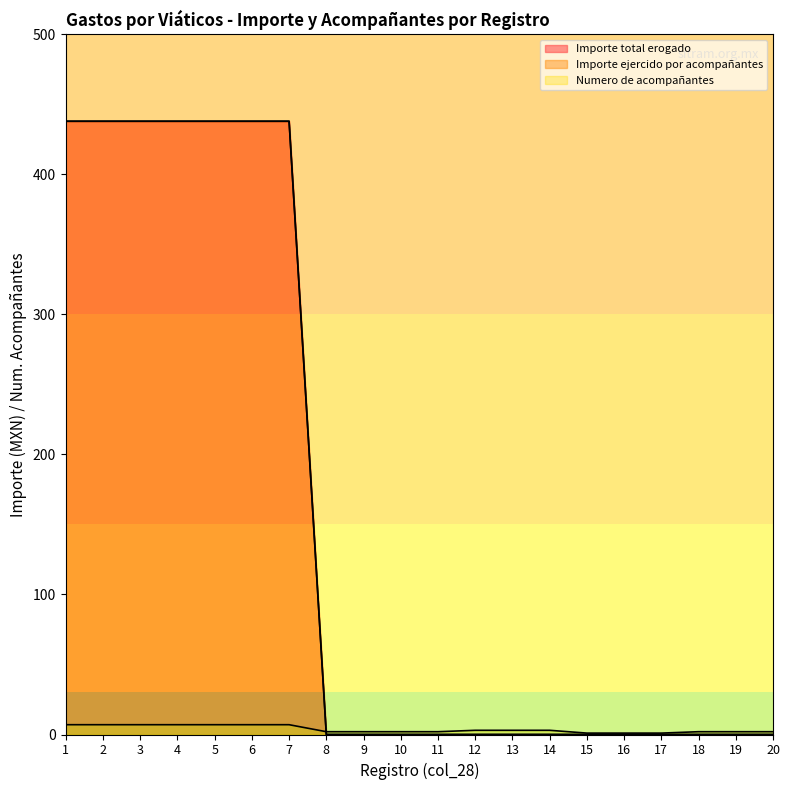

Reading left to right, extract all data points from this chart.

Importe total erogado: 1=438	2=438	3=438	4=438	5=438	6=438	7=438	8=0	9=0	10=0	11=0	12=0	13=0	14=0	15=0	16=0	17=0	18=0	19=0	20=0
Importe ejercido por acompañantes: 1=438	2=438	3=438	4=438	5=438	6=438	7=438	8=0	9=0	10=0	11=0	12=0	13=0	14=0	15=0	16=0	17=0	18=0	19=0	20=0
Numero de acompañantes: 1=7	2=7	3=7	4=7	5=7	6=7	7=7	8=2	9=2	10=2	11=2	12=3	13=3	14=3	15=1	16=1	17=1	18=2	19=2	20=2